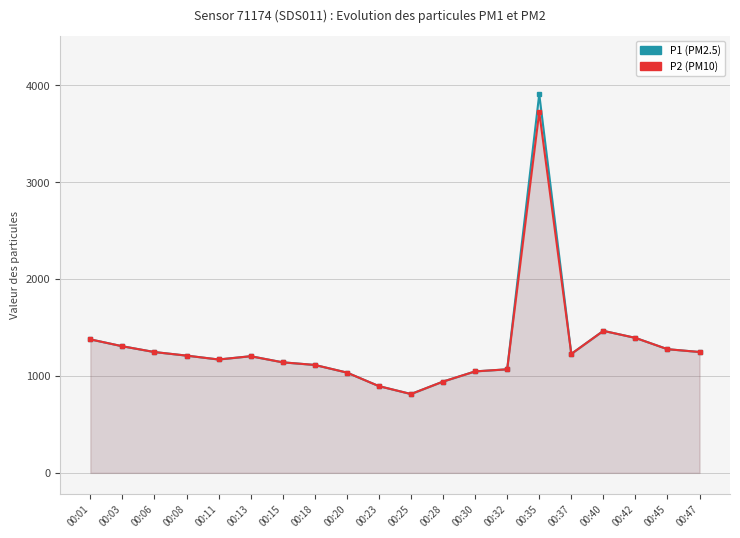

Where is the first local minimum for P2?

00:11